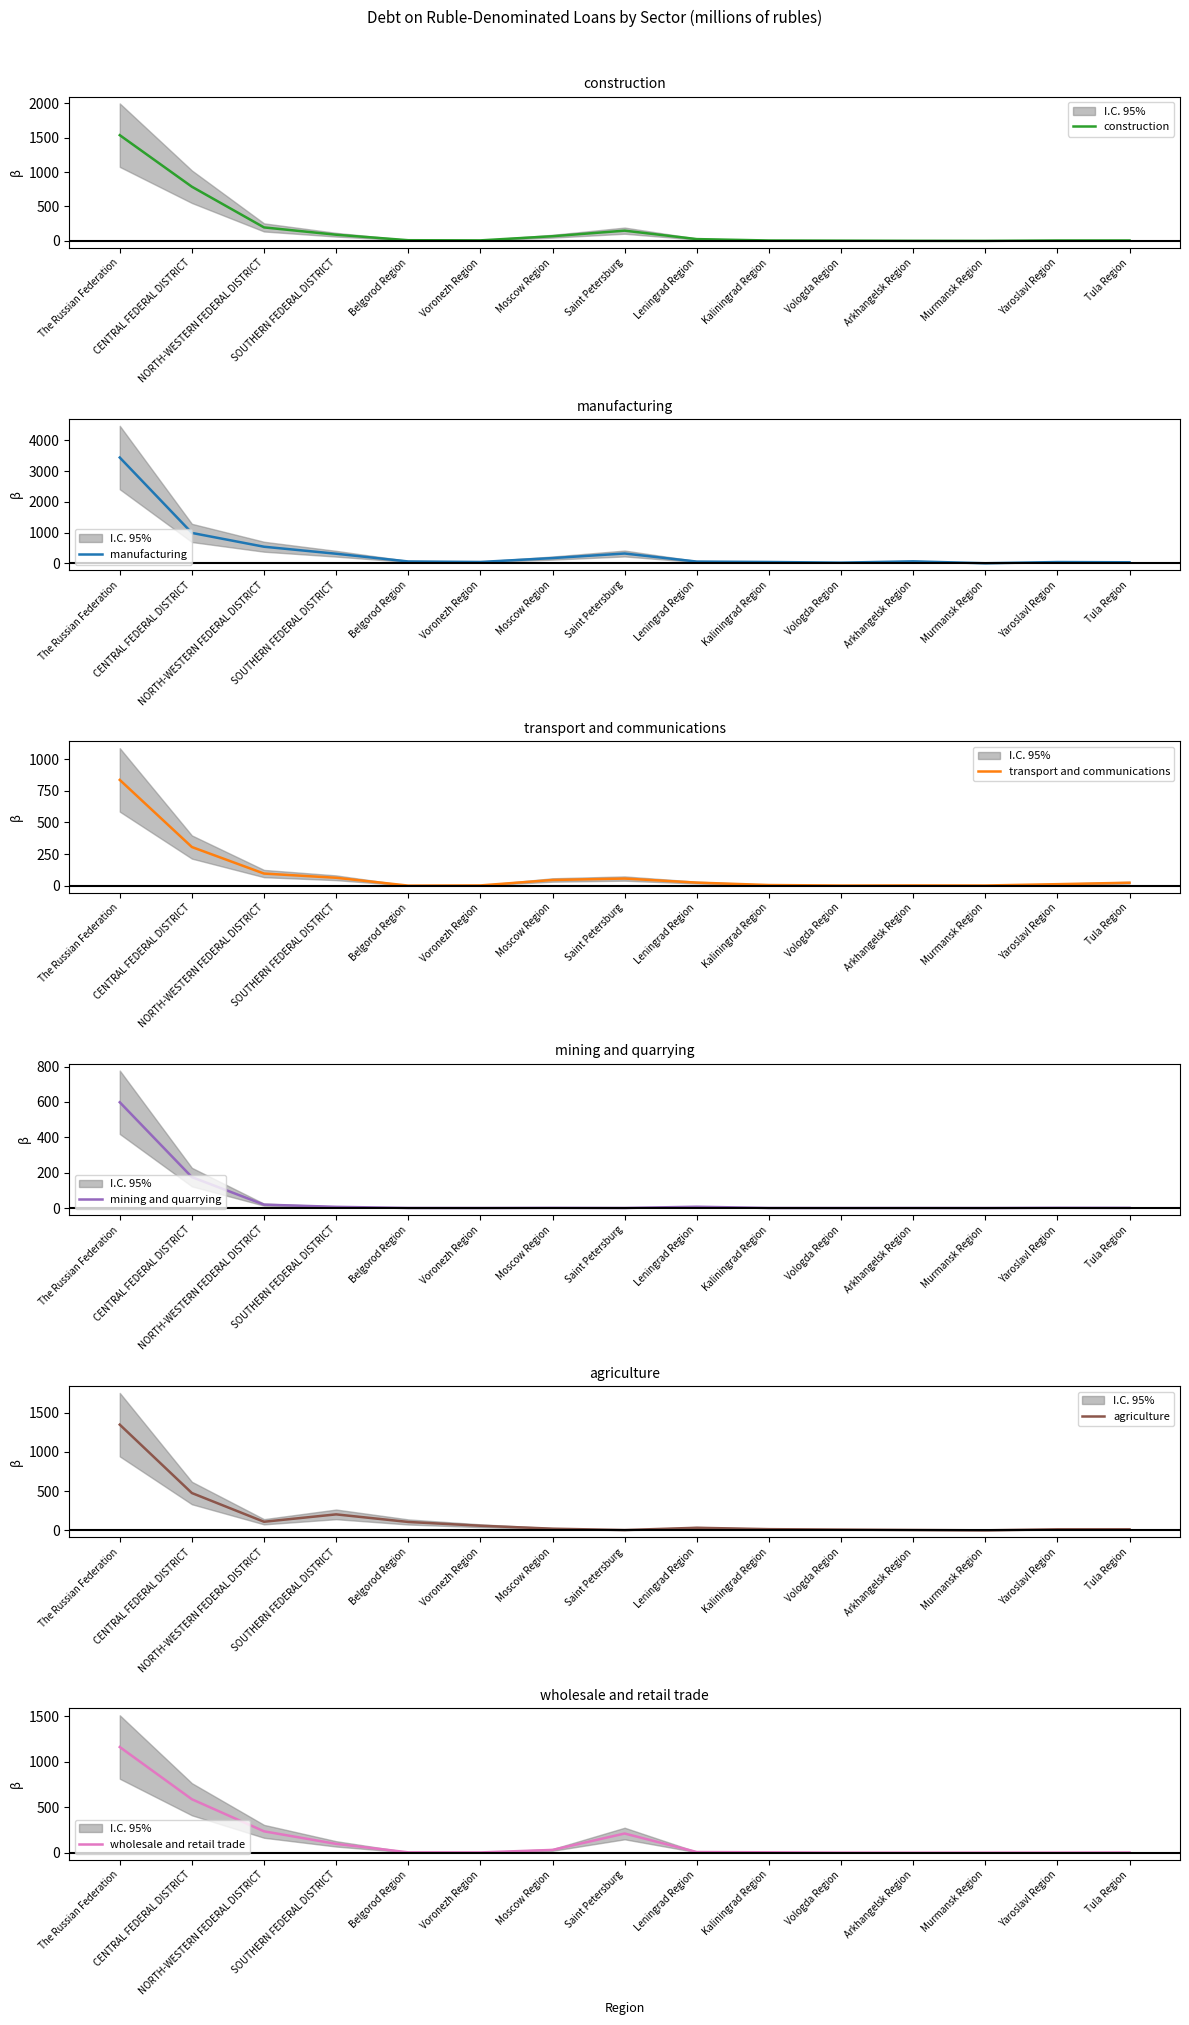

The mining and quarrying series shows 0.1 at Voronezh Region. True or false?

False